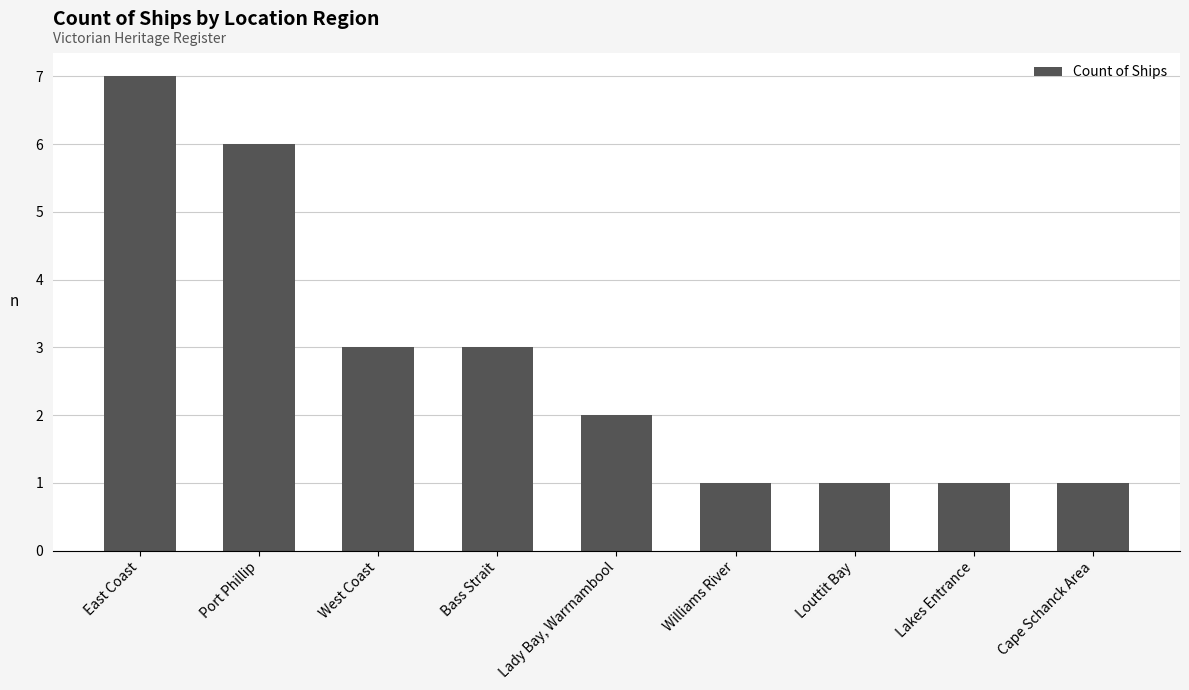

What is the change in value from East Coast to Lady Bay, Warrnambool?

-5